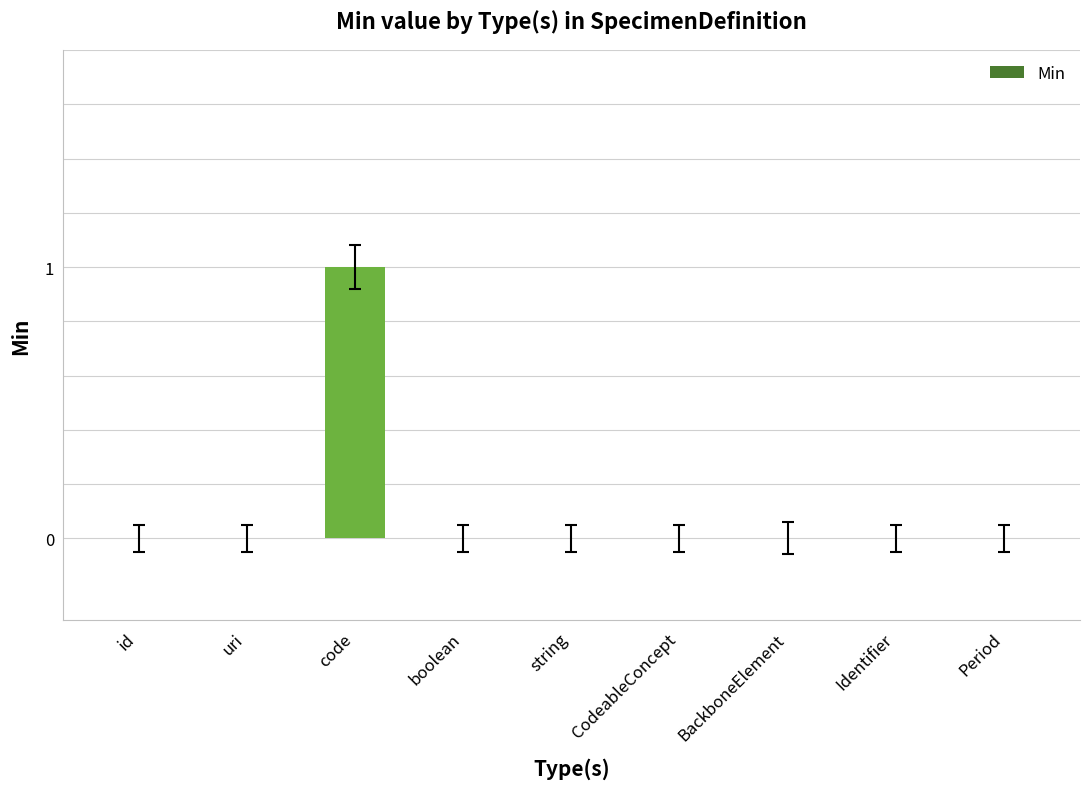

The value at uri is 1. True or false?

False